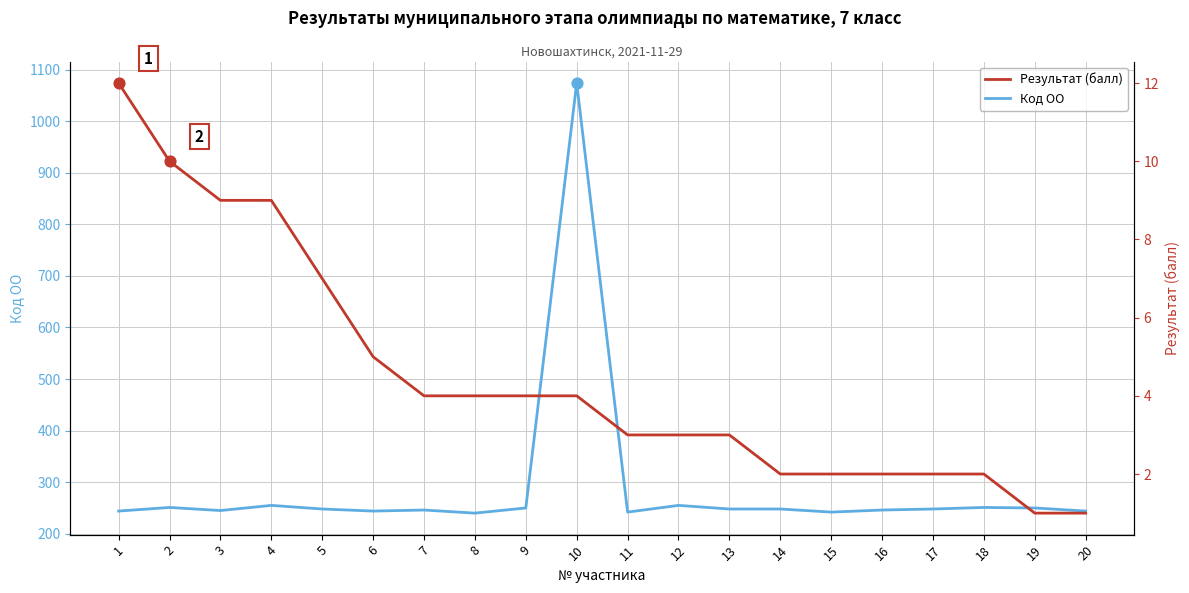

Which series reaches the maximum Y coordinate?

Код ОО